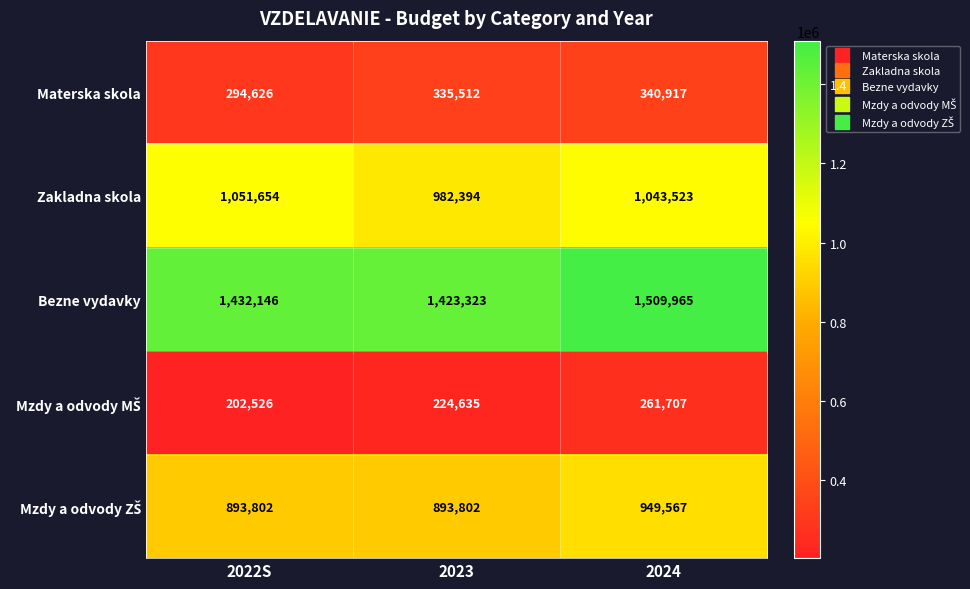

The value of Bezne vydavky at 2024 is 1509965. True or false?

True